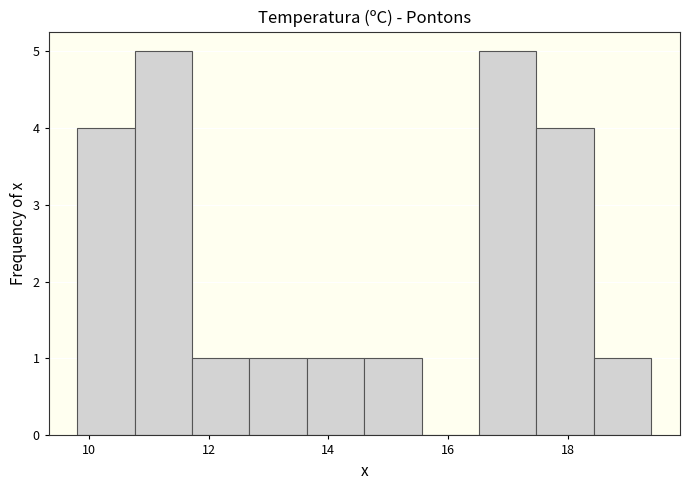

Reading left to right, list every bar in this chart as the range it spans on the x-axis followed by its height. Neither the bar edges nor the heights are printed on the chart, so give them approximately, as read against the axes.

9.80 to 10.76: 4
10.76 to 11.72: 5
11.72 to 12.68: 1
12.68 to 13.64: 1
13.64 to 14.60: 1
14.60 to 15.56: 1
15.56 to 16.52: 0
16.52 to 17.48: 5
17.48 to 18.44: 4
18.44 to 19.40: 1